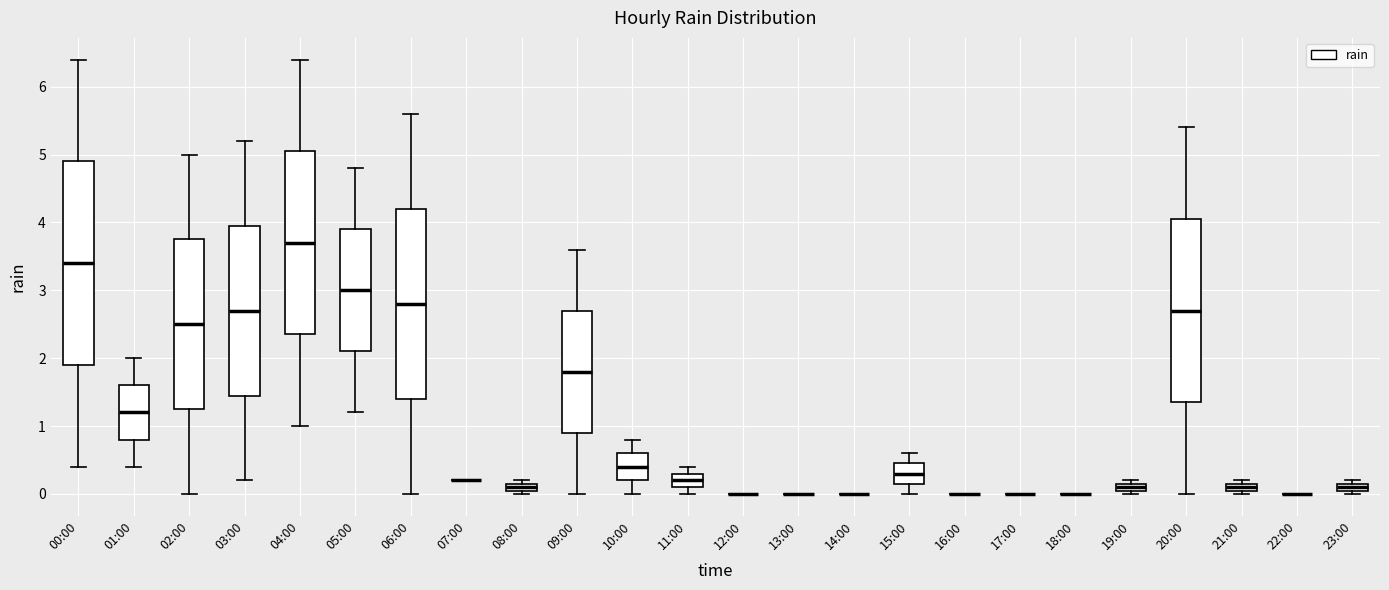

Which box is the tallest, from its lower edge to its upper edge?

00:00